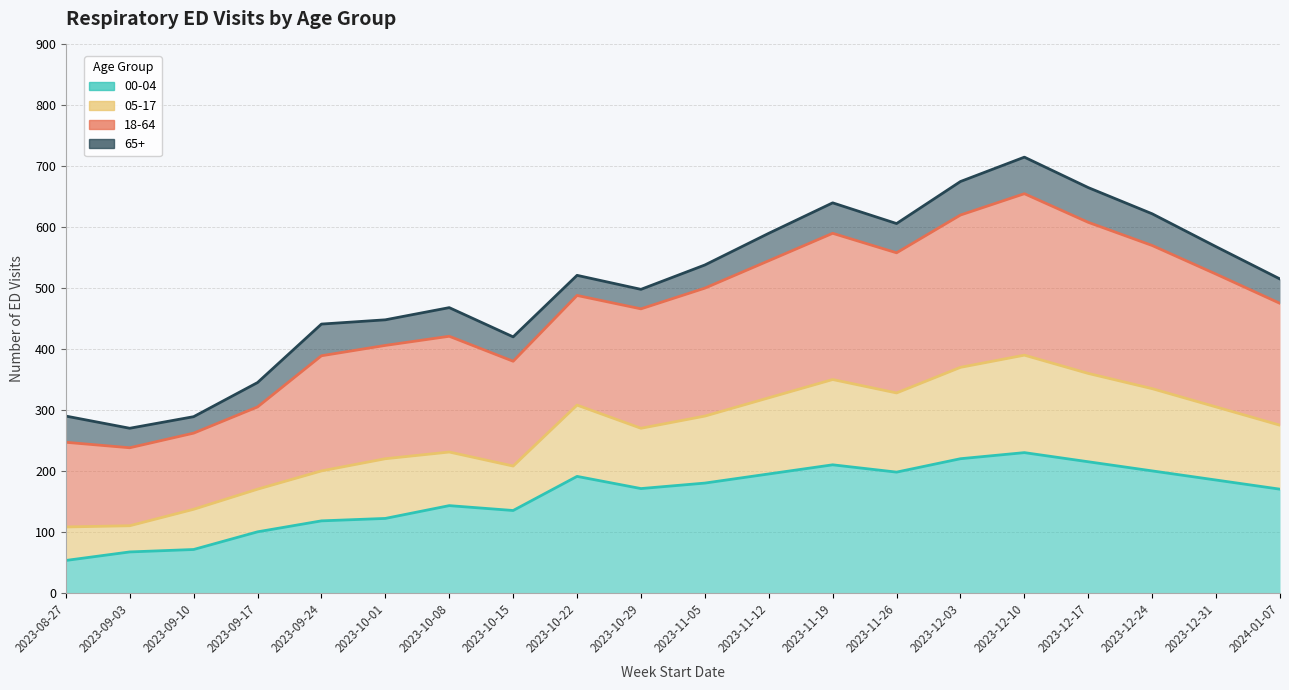

True or false: 05-17 and 18-64 cross at least once.

False